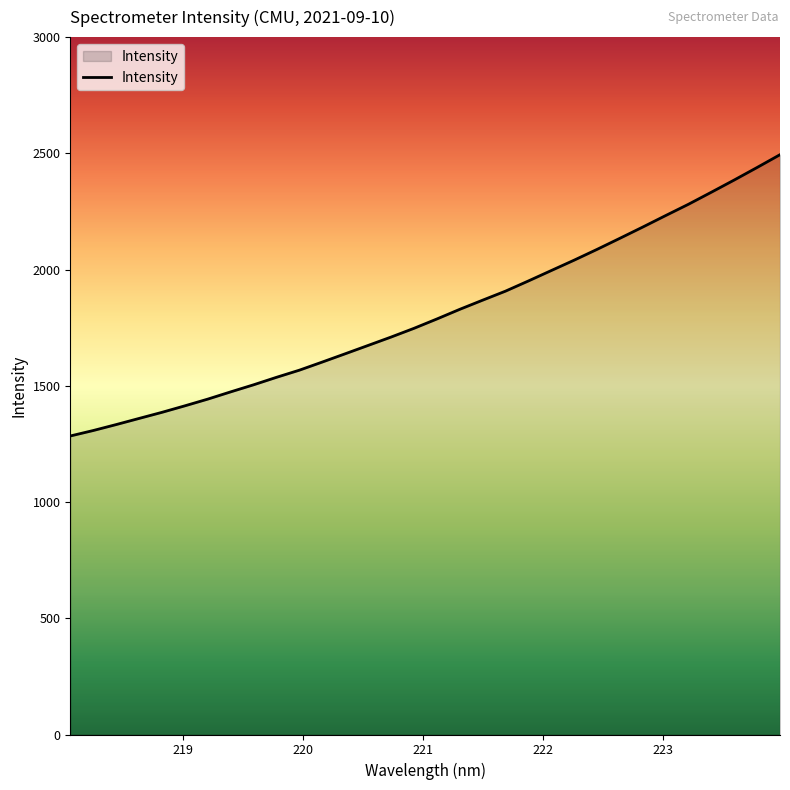

Does the chart have visible grid lines?

No